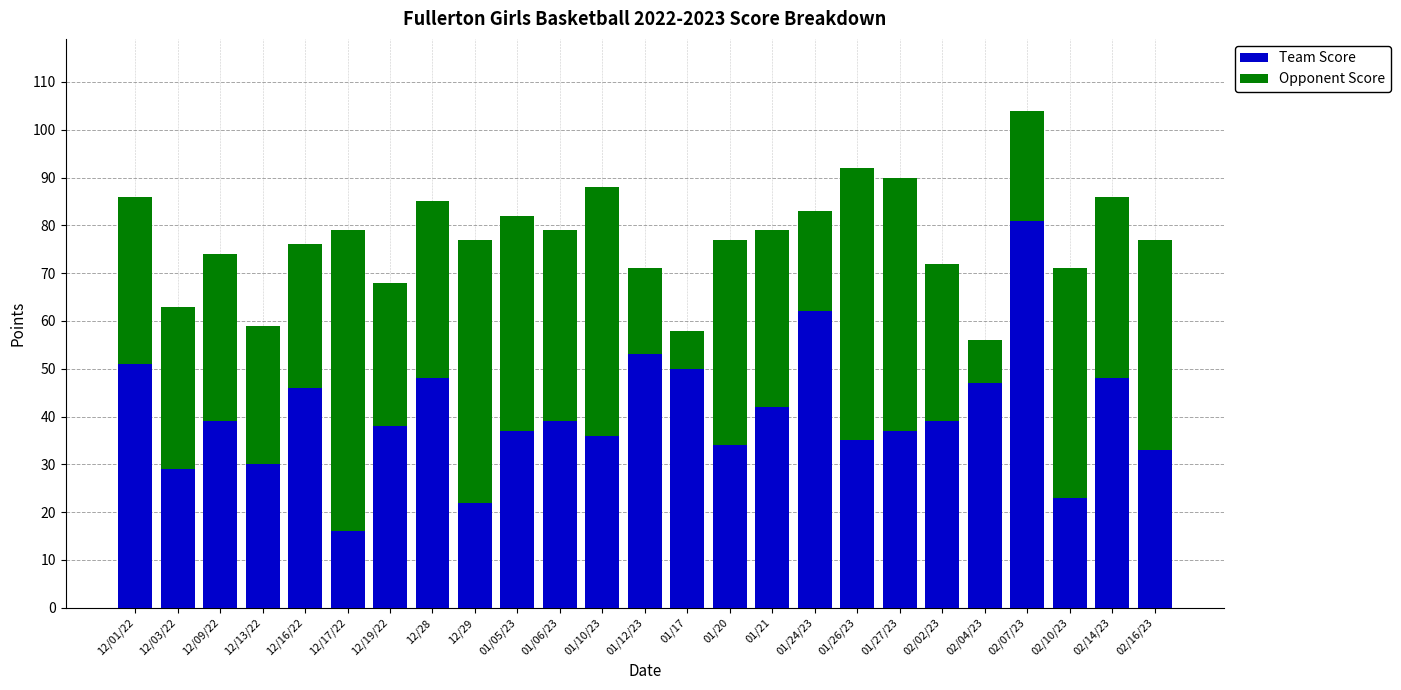

Are the bars grouped side by side (vs. stacked)?

No